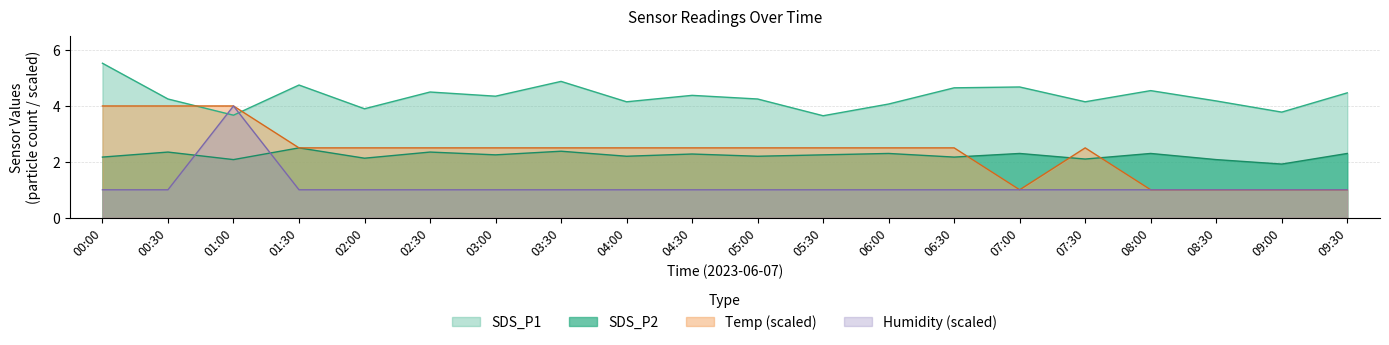

Rank the categories by Temp value from highest to lowest.

00:00, 00:30, 01:00, 01:30, 02:00, 02:30, 03:00, 03:30, 04:00, 04:30, 05:00, 05:30, 06:00, 06:30, 07:30, 07:00, 08:00, 08:30, 09:00, 09:30